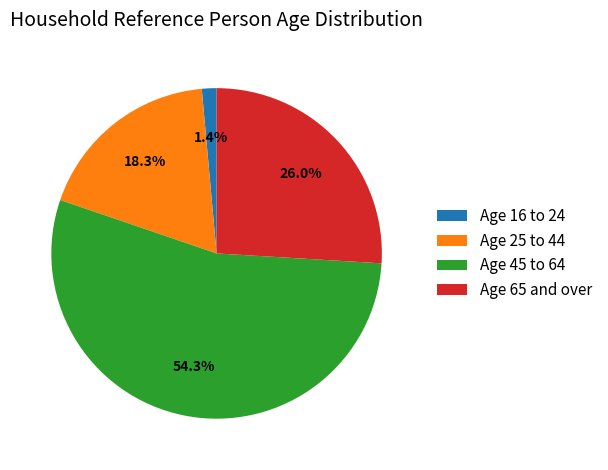

What is the largest slice in the pie chart?

Age 45 to 64